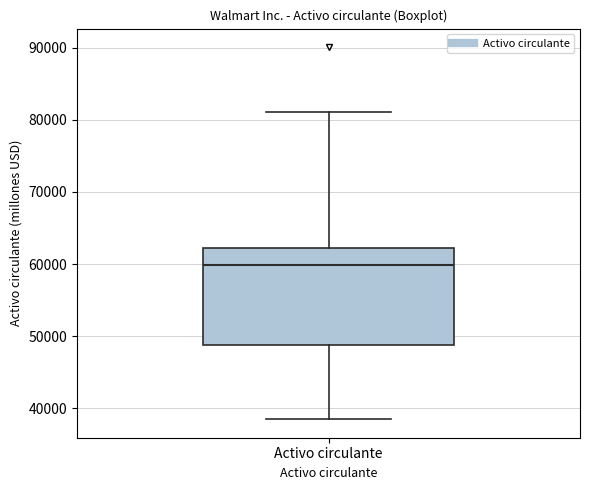

Read this box plot against the y-axis: the position of the median line, the range covered by the box, and the ends of both whiskers. The values are not printed on the chart, so give them approximately, as read against the axis.

median 60000, box 49000 to 62000, whiskers 38000 to 81000